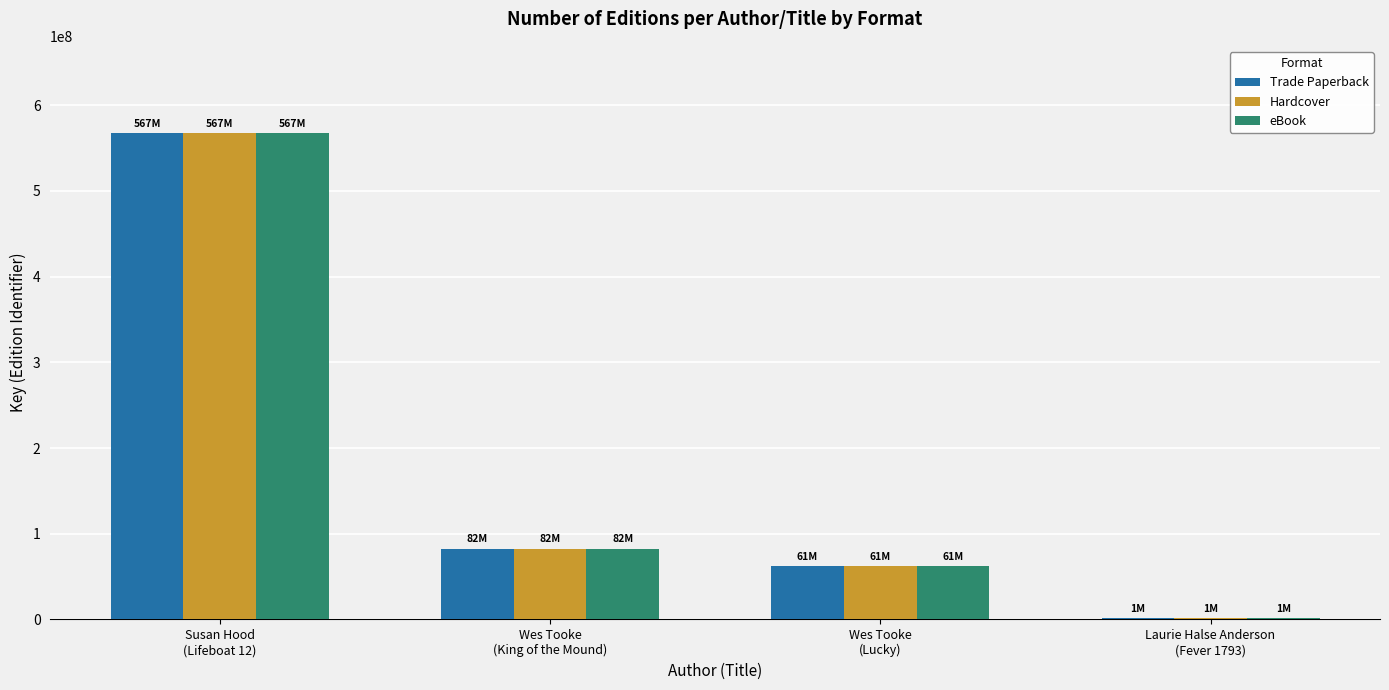

Where does the Trade Paperback series first go above 82619587?

Susan Hood
(Lifeboat 12)